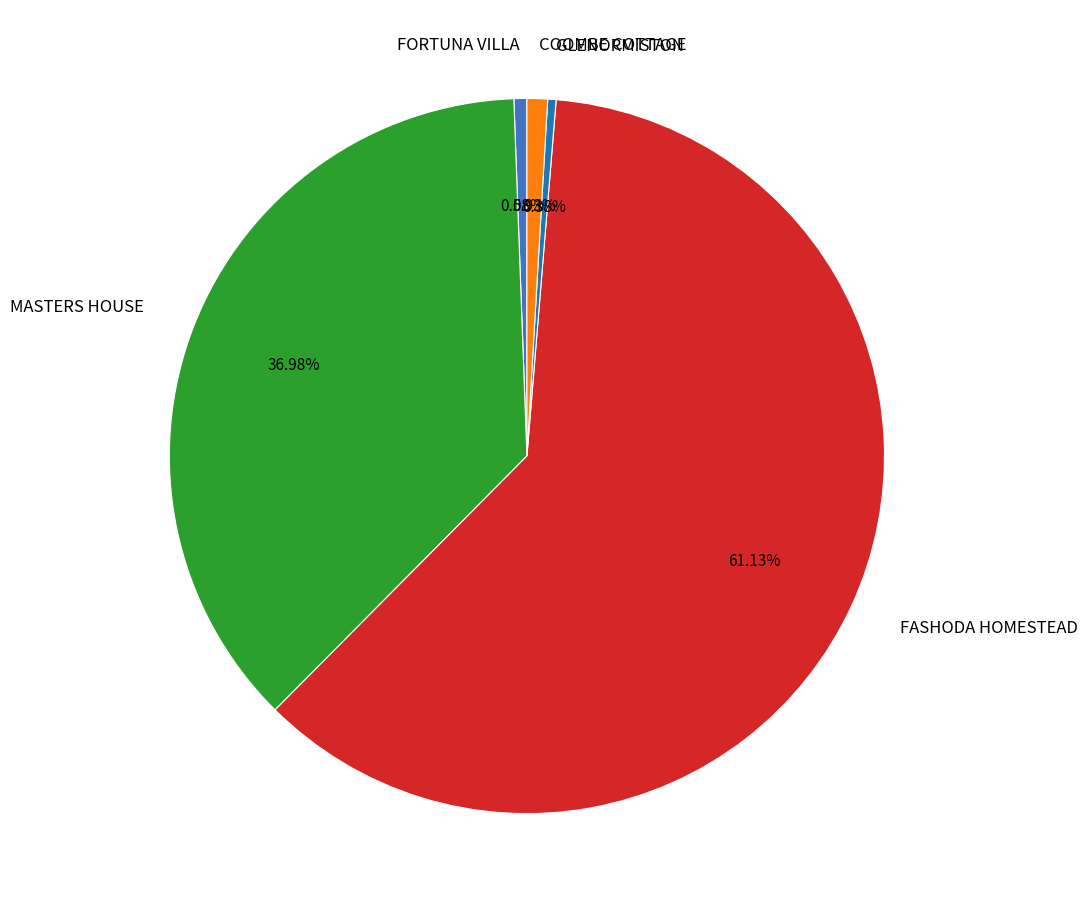

Which slice is the largest?

FASHODA HOMESTEAD